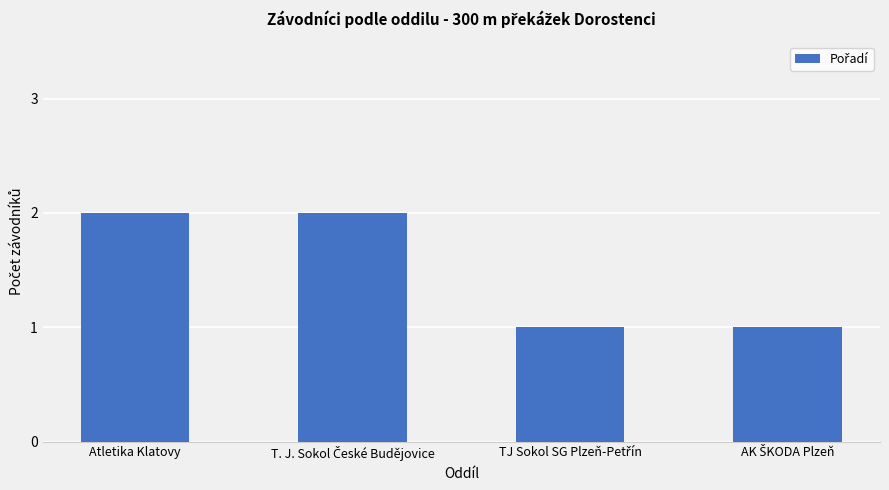

What is the sum of all values?

6